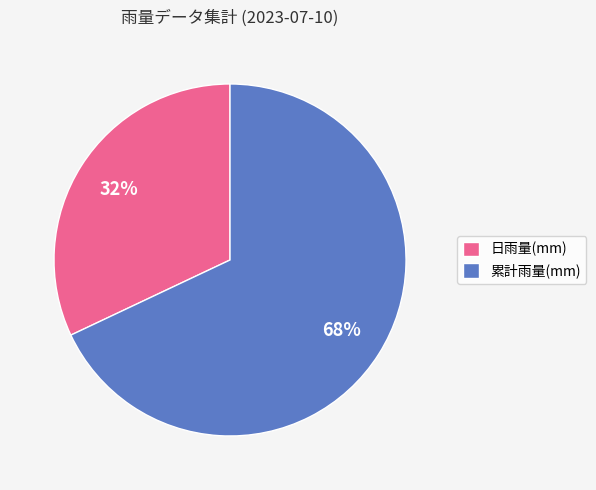

Combined, do 累計雨量(mm) and 日雨量(mm) account for over 50%?

Yes